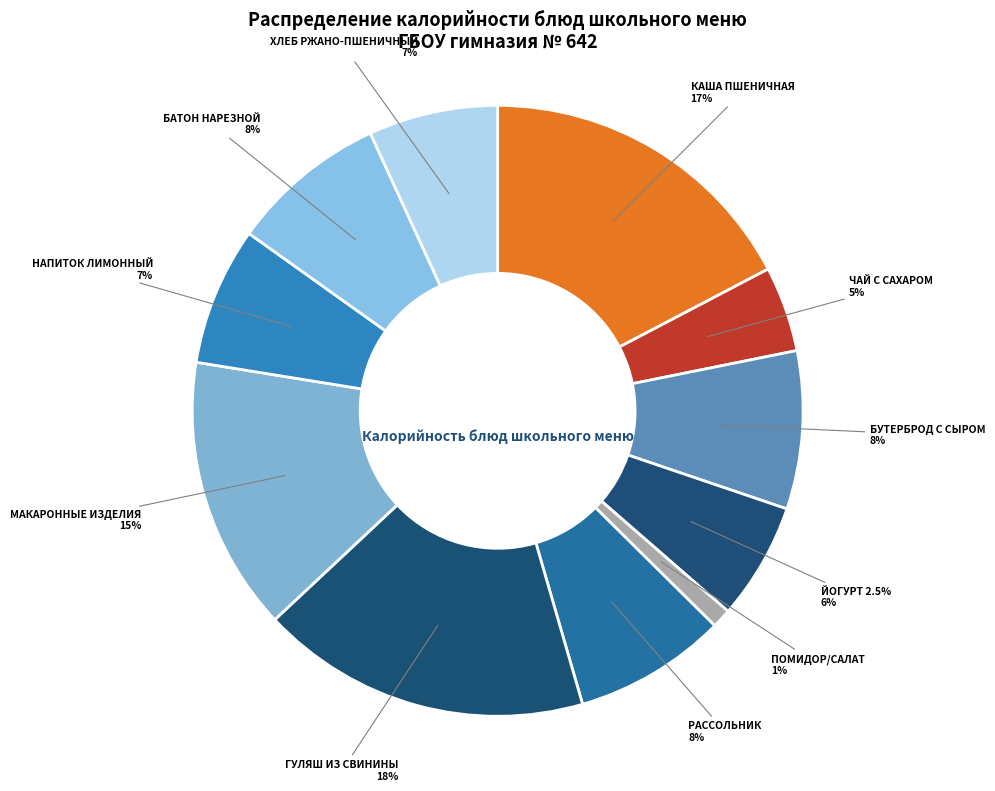

Which slice is the smallest?

ПОМИДОР/САЛАТ